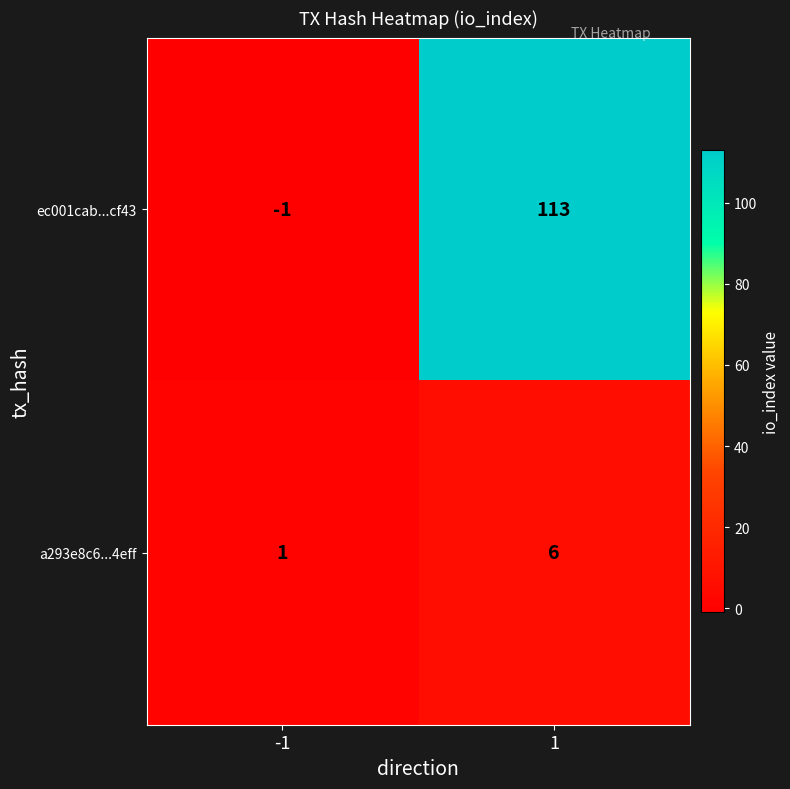

What is the difference between the maximum and minimum values in the a293e8c6...4eff series?

5